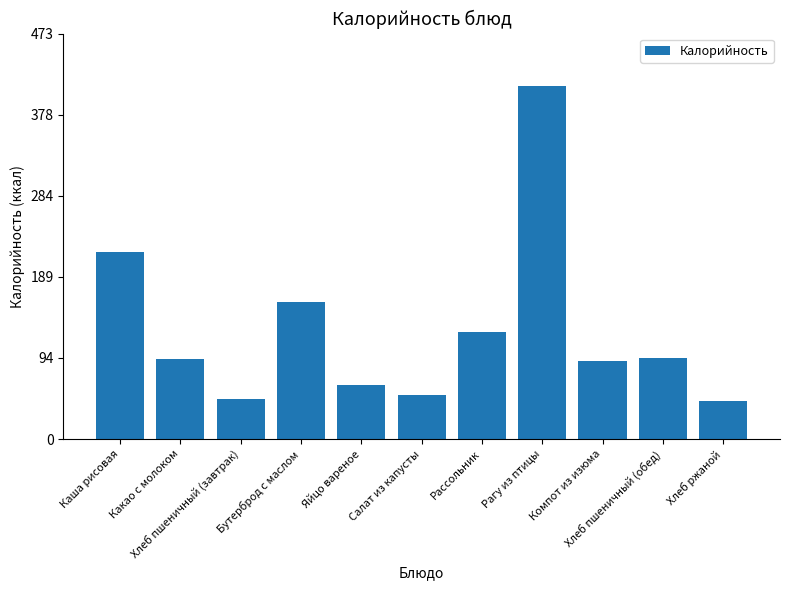

What is the average value?

127.2